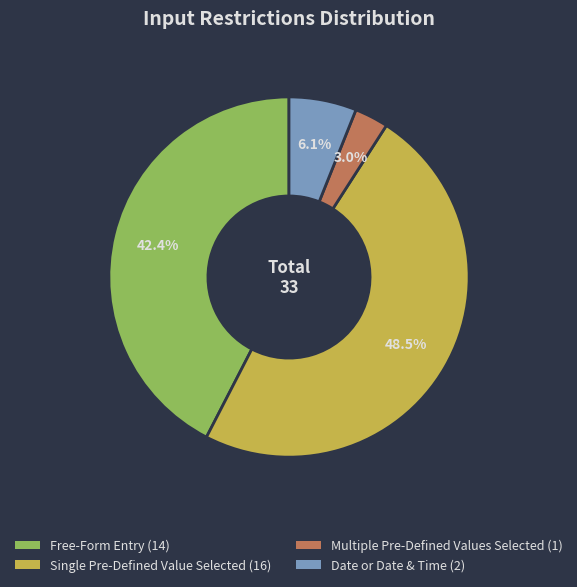

What is the ratio of the value at Single Pre-Defined Value Selected to the value at Free-Form Entry?

1.1